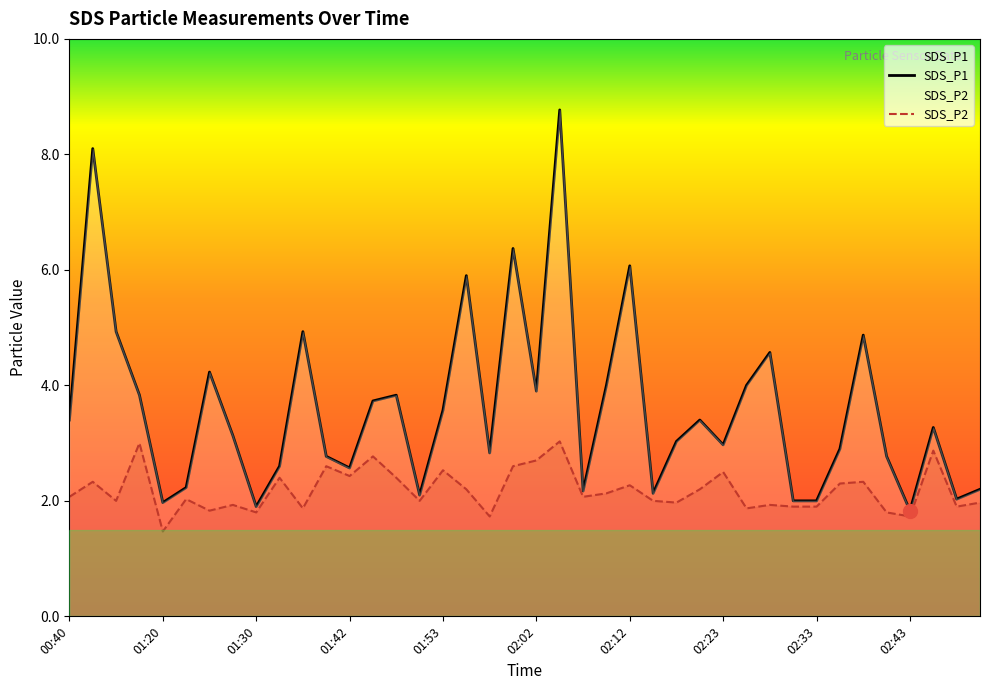

True or false: SDS_P1 and SDS_P2 cross at least once.

False